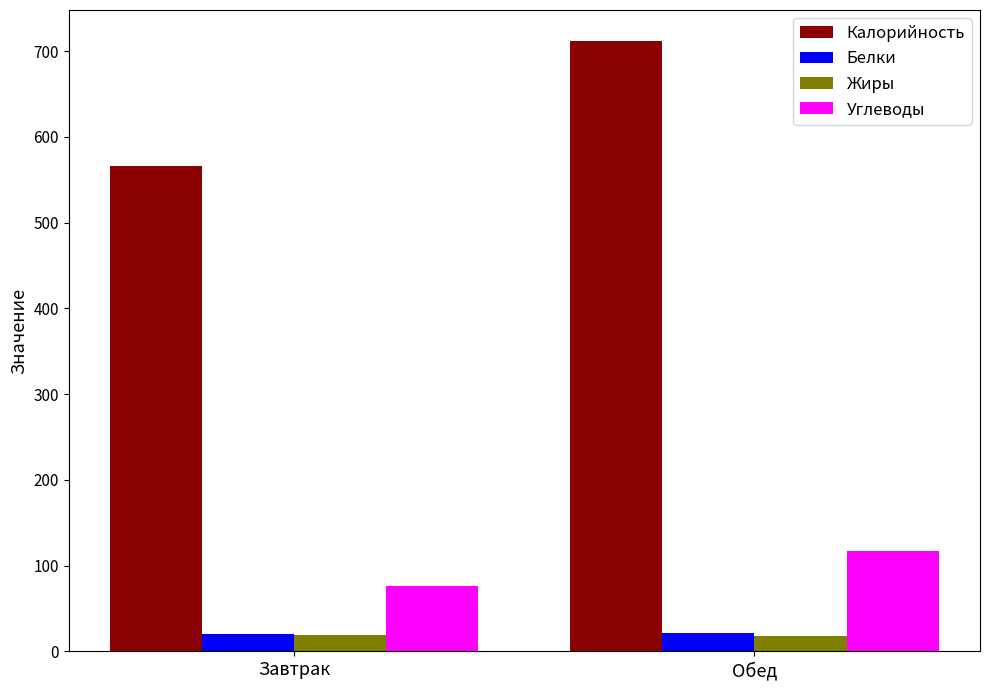

At how many categories does at least one series exceed 547?

2